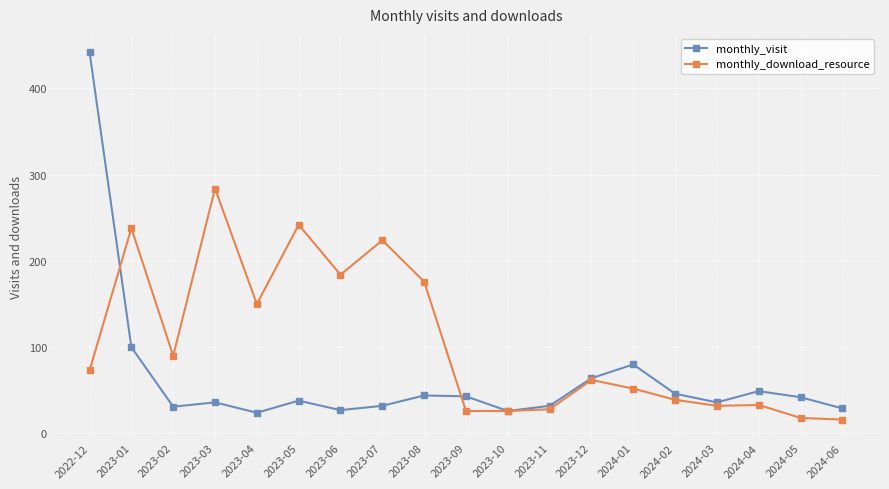

What is the label of the 5th point from the right?

2024-02